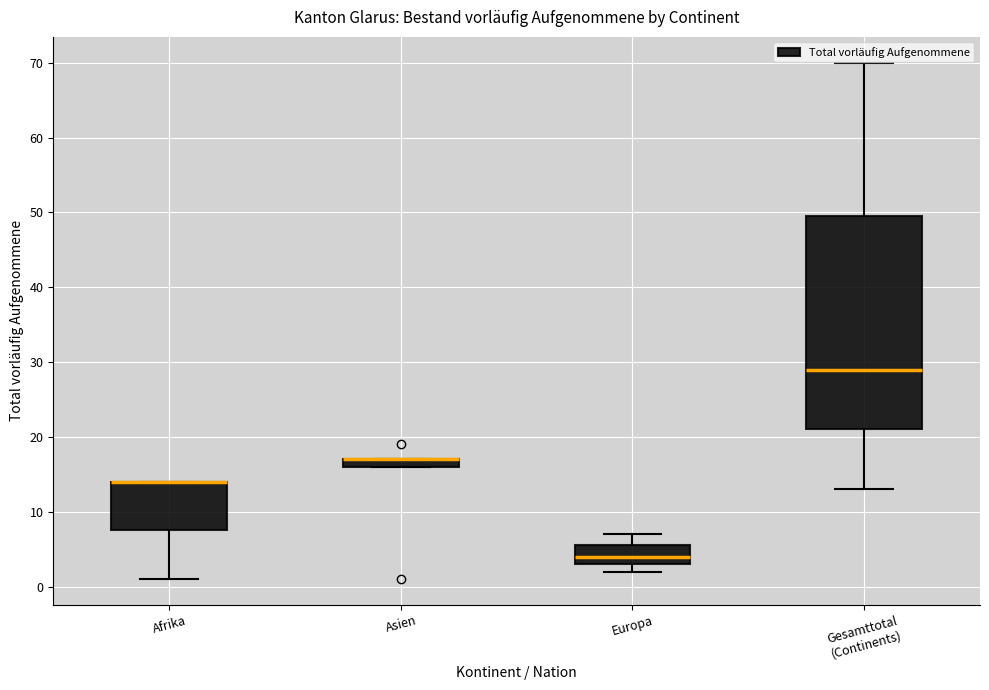

Where is the upper edge of the box for Europa on the y-axis? The values are not printed on the chart, so give them approximately, as read against the axis.

6